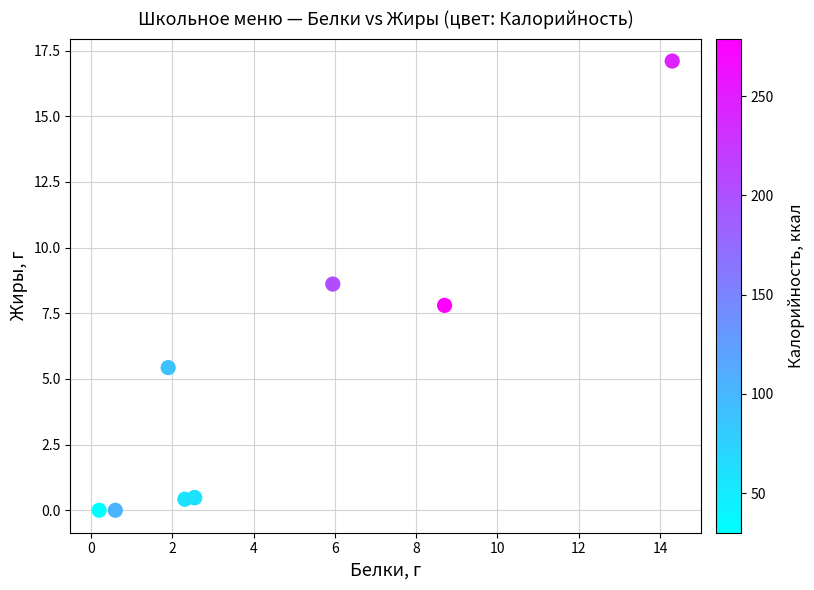

What Y value in the scatter plot is closest to 8?

7.8